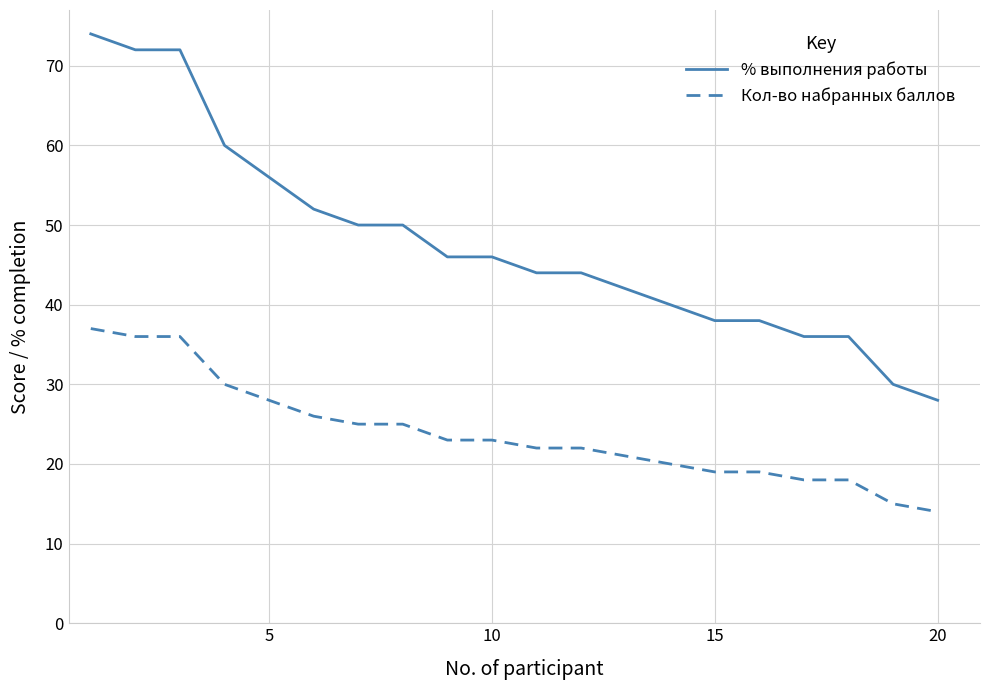

What is the sum of all Кол-во набранных баллов values?

477